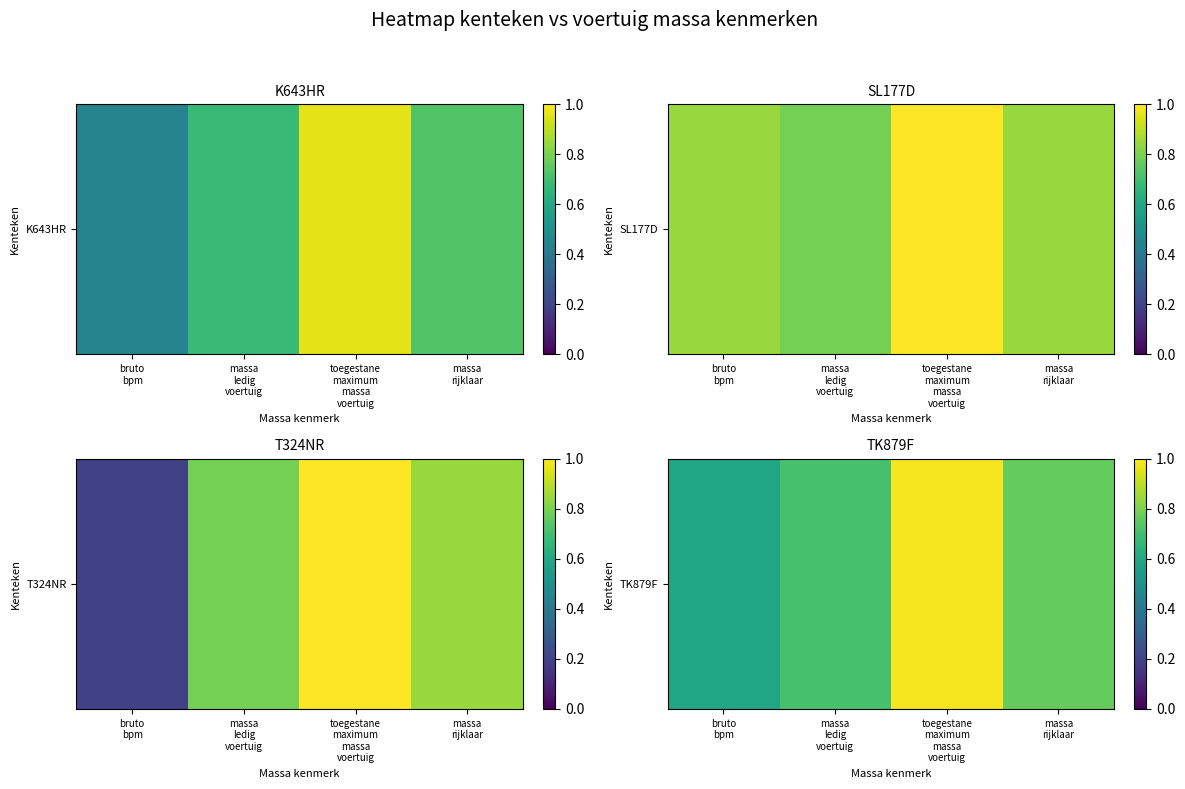

The chart shows a value of 0.7 at massa
ledig
voertuig. True or false?

True